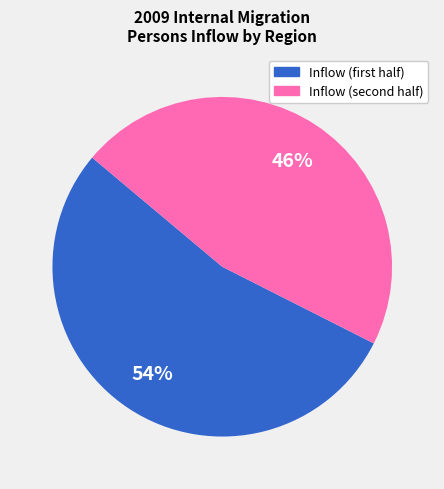

To the nearest percent, what is the average slice percentage?

50%